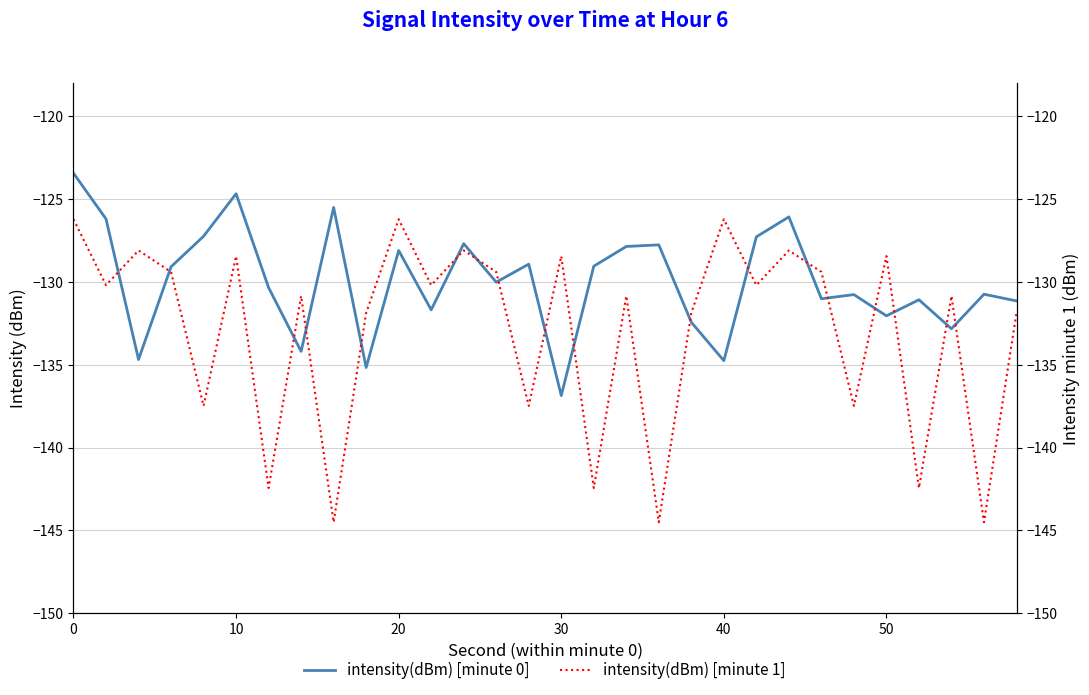

Which series has the largest range (max minus min)?

intensity(dBm) [minute 1]